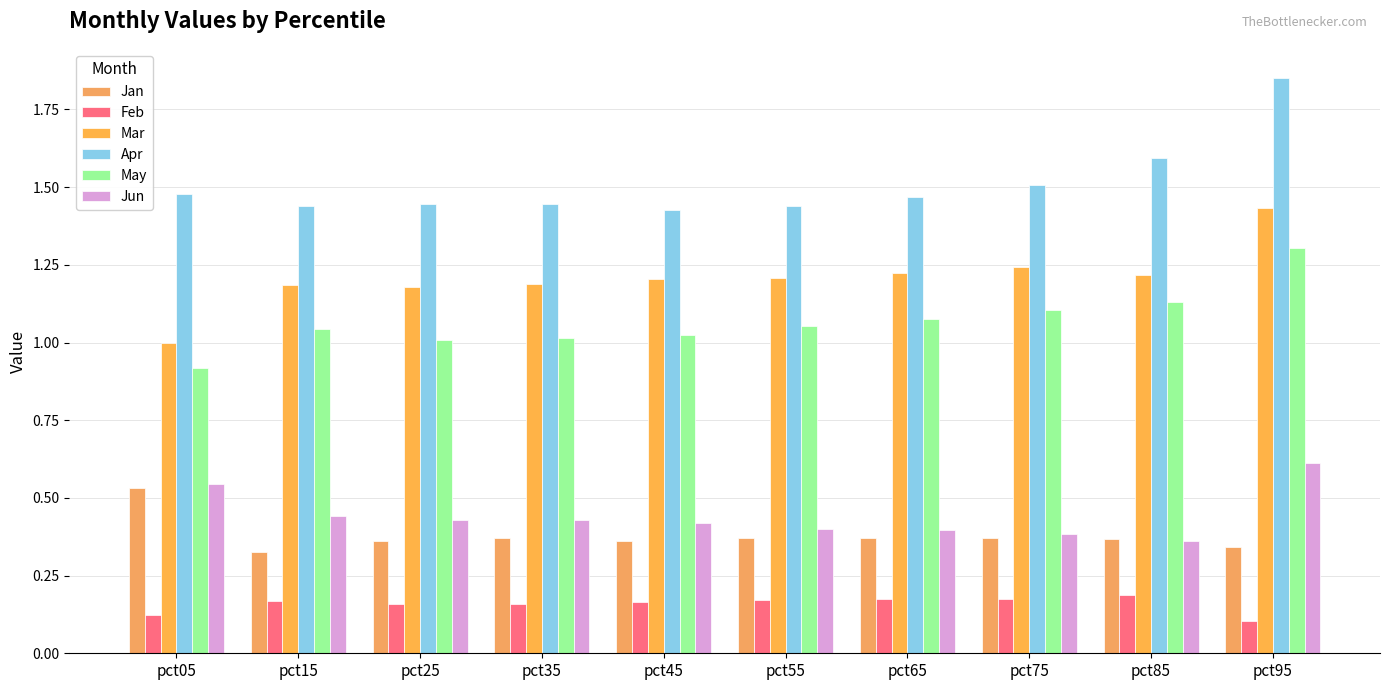

Reading right to left, what are all the values shown in this chart?

Jan: 0.3	0.4	0.4	0.4	0.4	0.4	0.4	0.4	0.3	0.5
Feb: 0.1	0.2	0.2	0.2	0.2	0.2	0.2	0.2	0.2	0.1
Mar: 1.4	1.2	1.2	1.2	1.2	1.2	1.2	1.2	1.2	1.0
Apr: 1.9	1.6	1.5	1.5	1.4	1.4	1.4	1.4	1.4	1.5
May: 1.3	1.1	1.1	1.1	1.1	1.0	1.0	1.0	1.0	0.9
Jun: 0.6	0.4	0.4	0.4	0.4	0.4	0.4	0.4	0.4	0.5